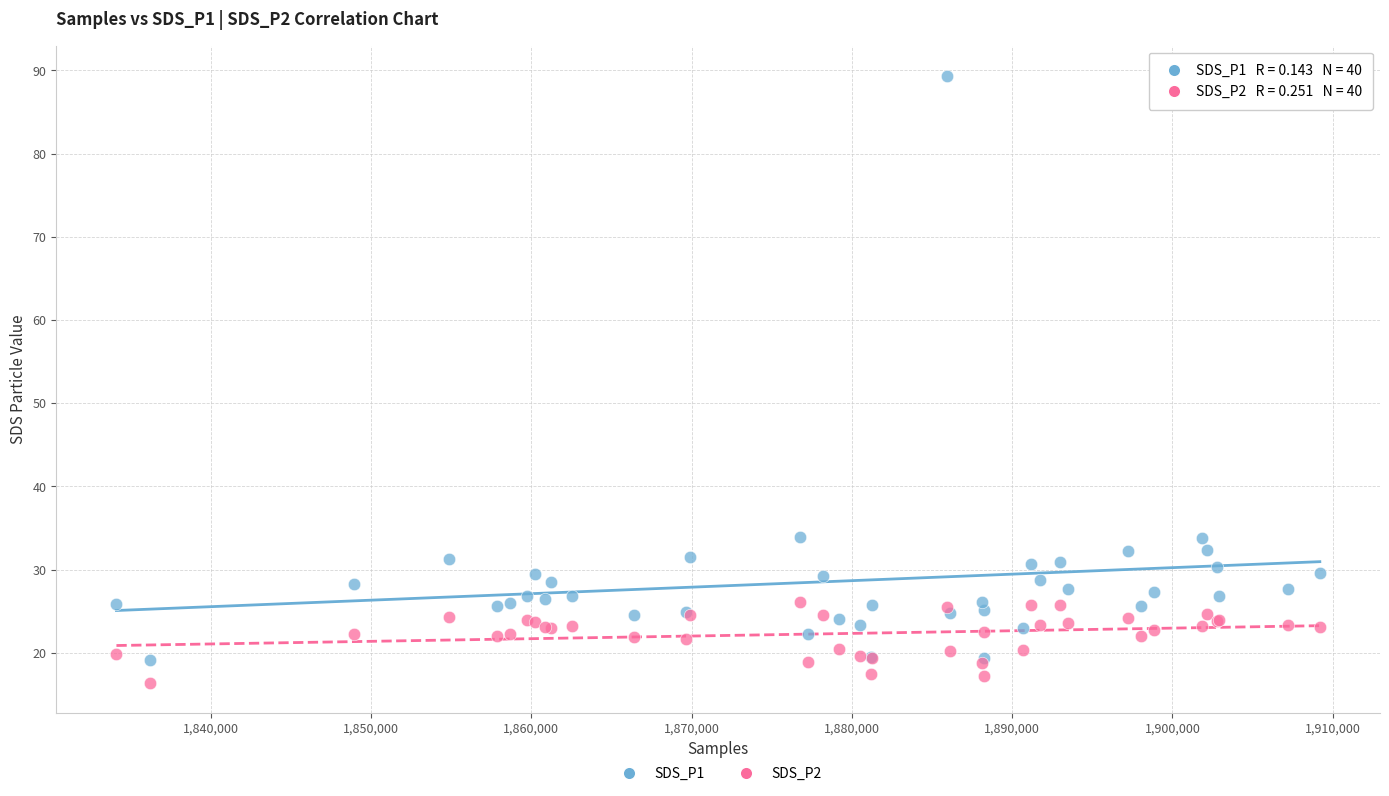

Which series has the widest spread of Y values?

SDS_P1